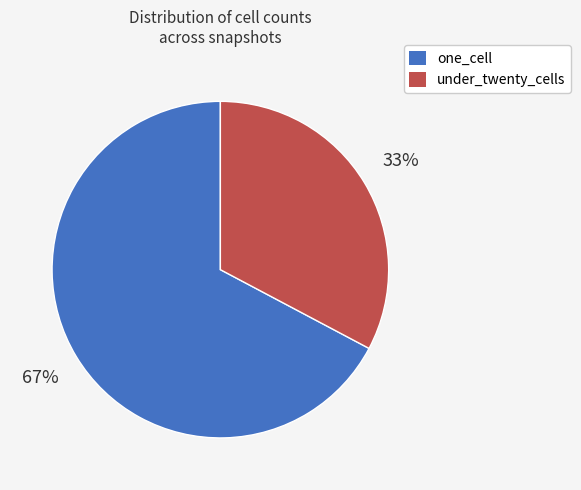

Combined, do one_cell and under_twenty_cells account for over 50%?

Yes